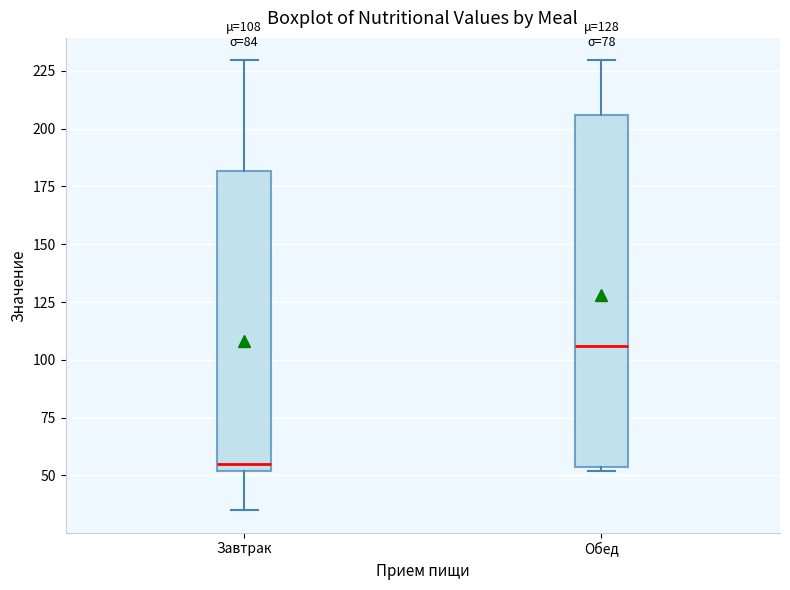

Comparing the boxes themselves (not the whiskers), which one is the tallest?

Обед